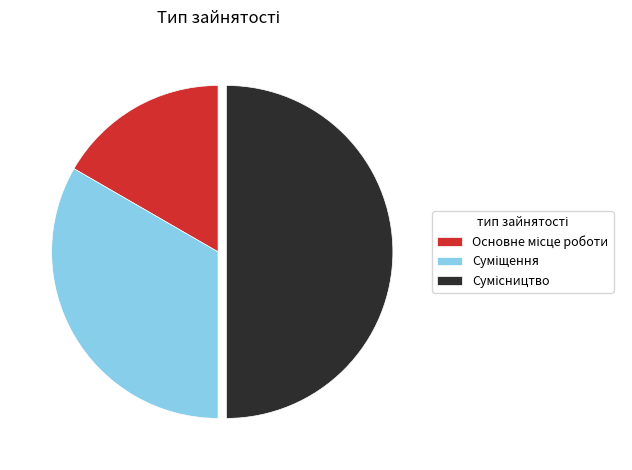

What is the ratio of the value at Основне місце роботи to the value at Сумісництво?

0.3